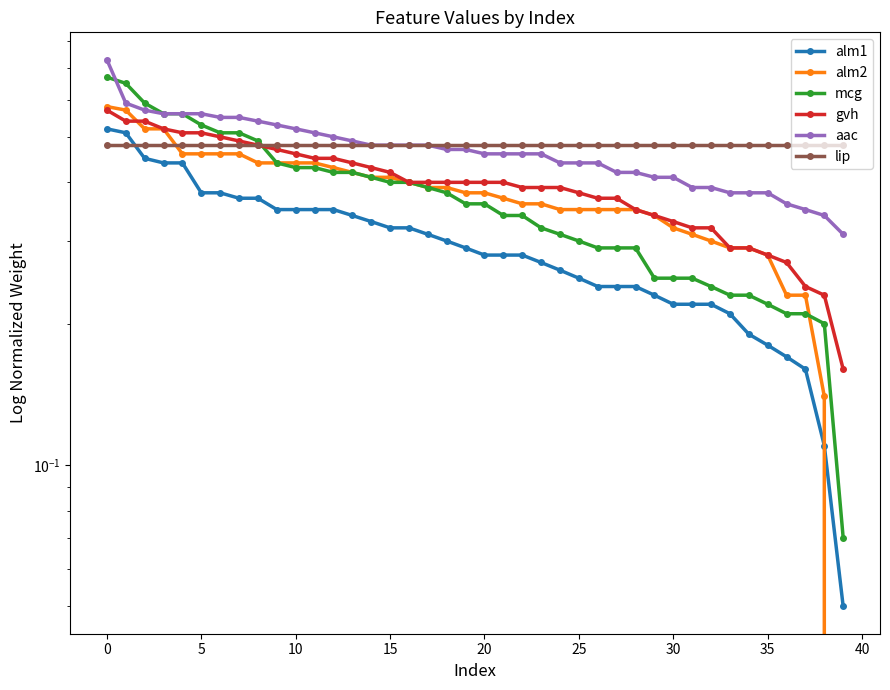

How many times do gvh and alm2 cross each other?

1